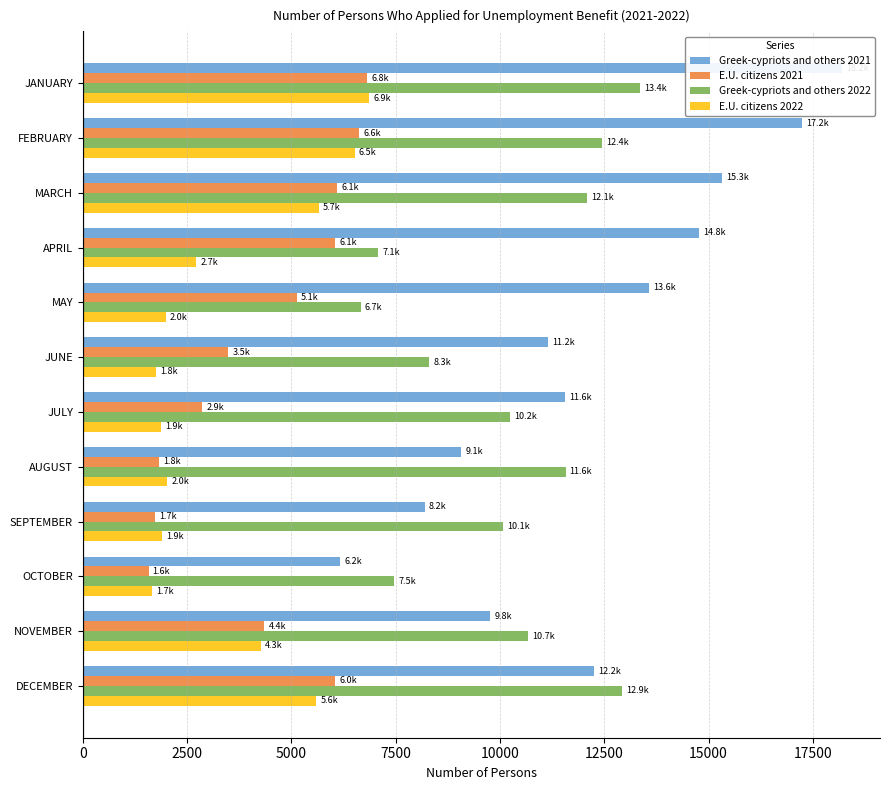

Is it true that Greek-cypriots and others 2022 equals 8409 at DECEMBER?

False